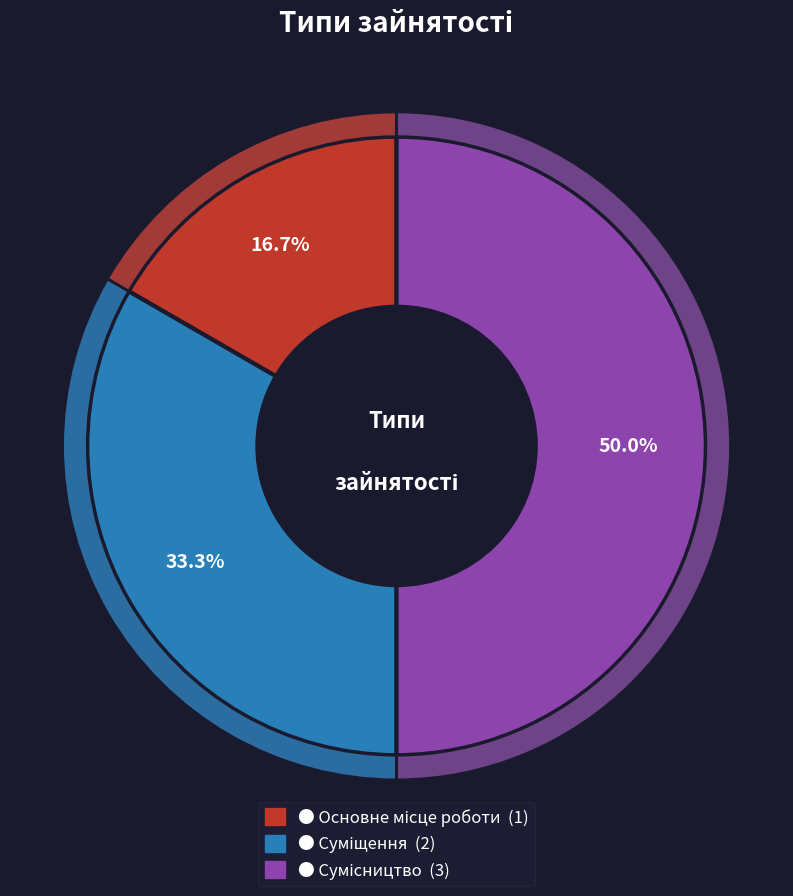

How many segments does this pie chart have?

3